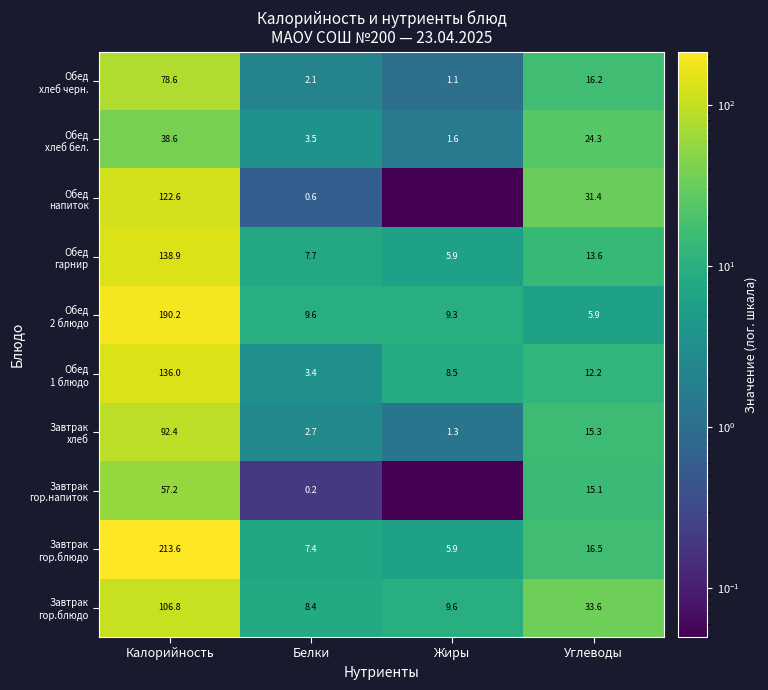

What is the minimum value shown in the chart?

0.1